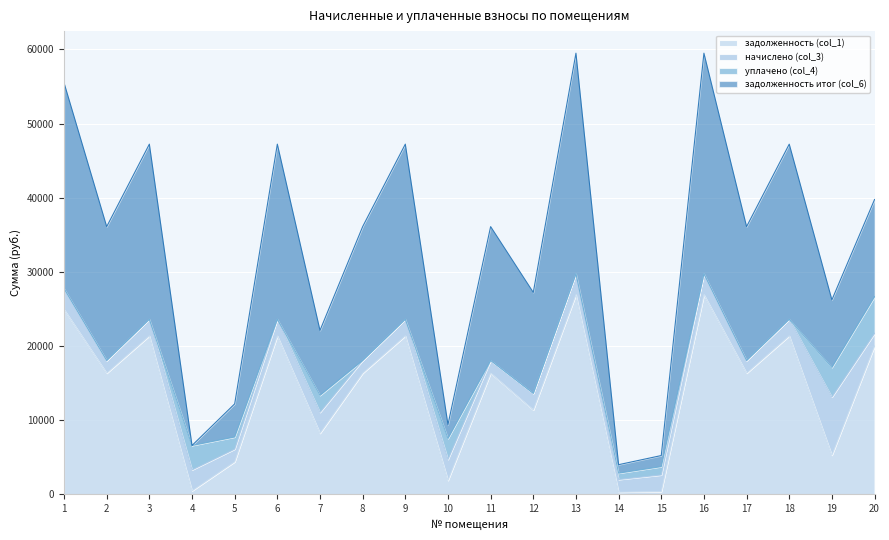

What is the value of the задолженность (col_1) point at the 18th from the left?

21374.5